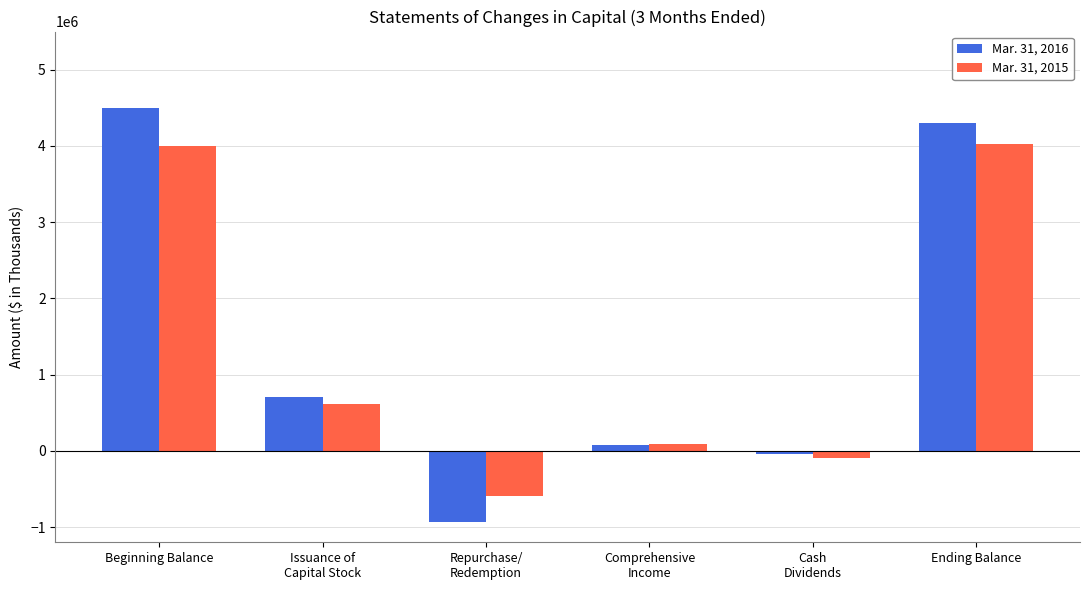

How many values in Mar. 31, 2015 are above zero?

4